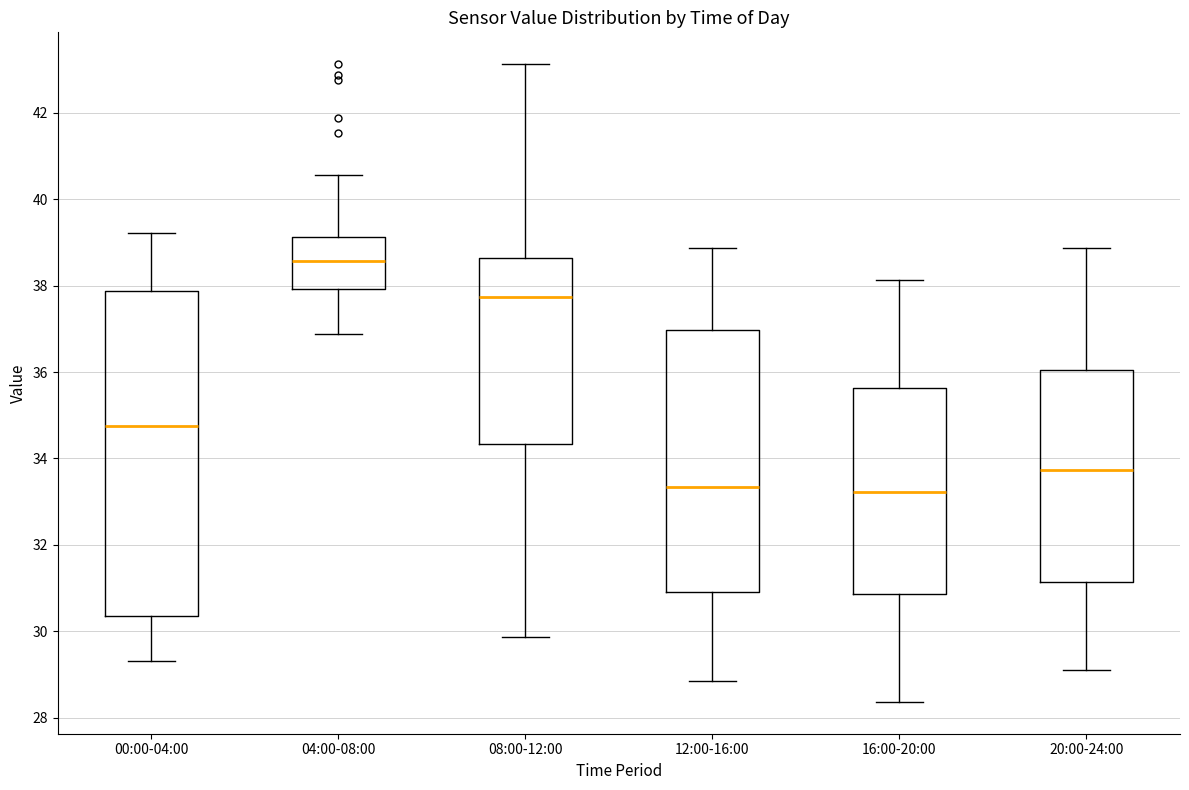

Which box's median line is the highest?

04:00-08:00